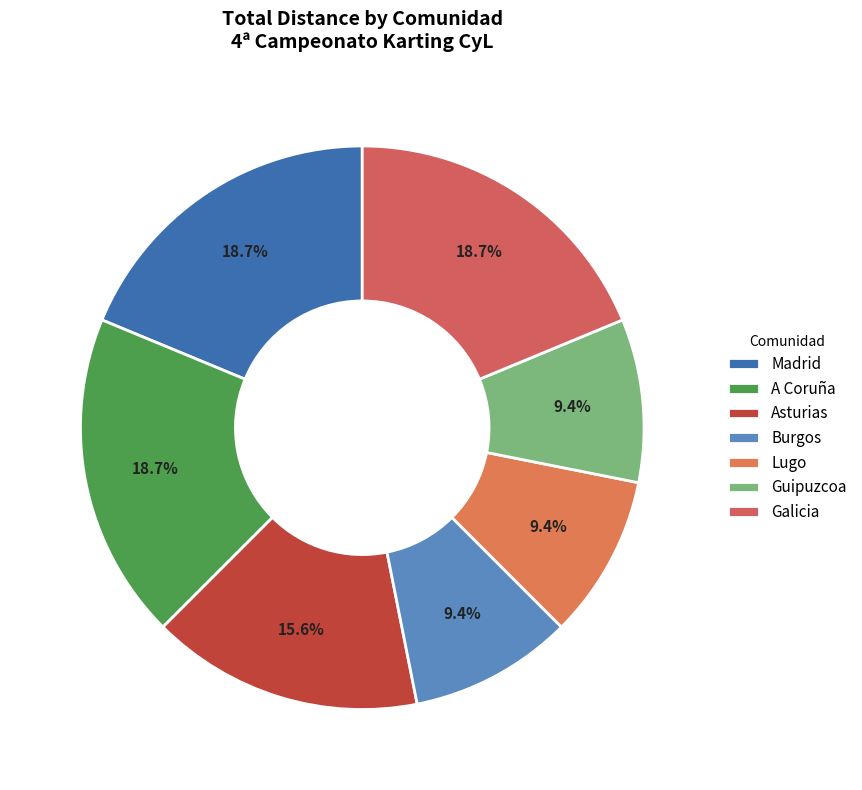

How many slices are in this pie chart?

7